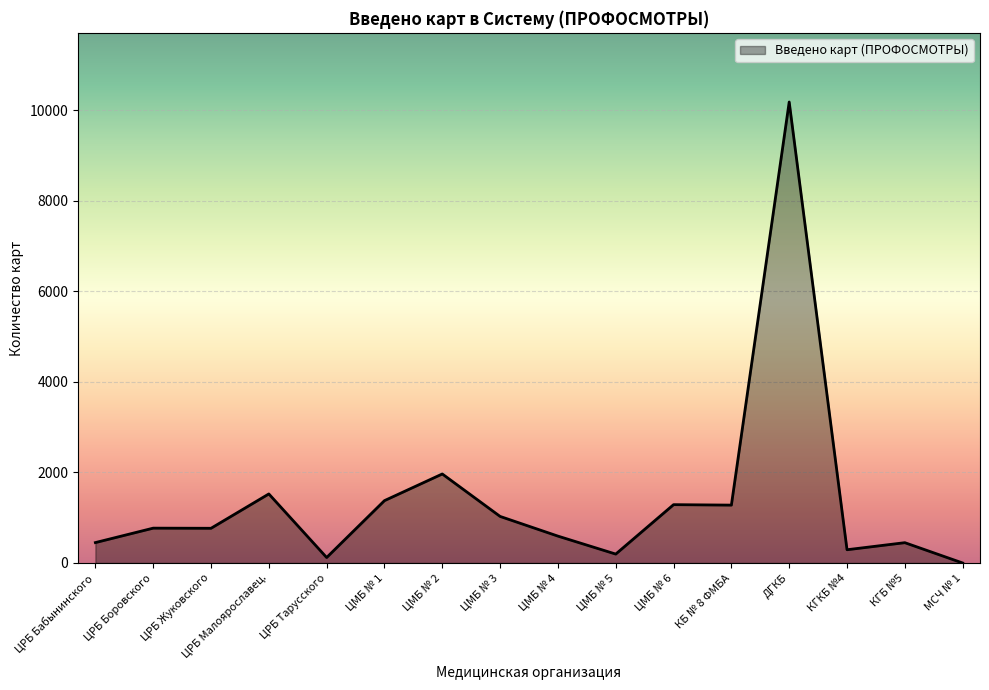

What is the change in value from КБ № 8 ФМБА to КГБ №5?

-830